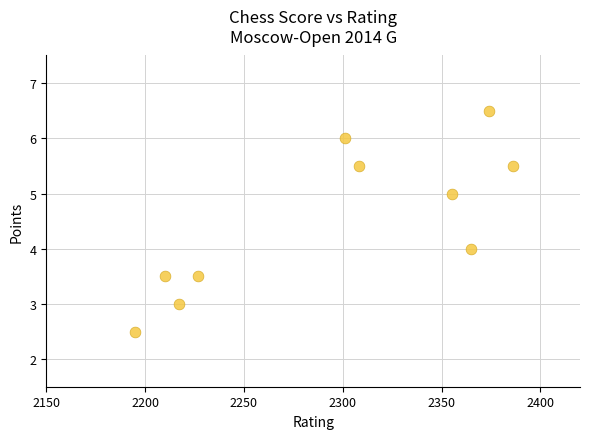

What is the average Y value?

4.5